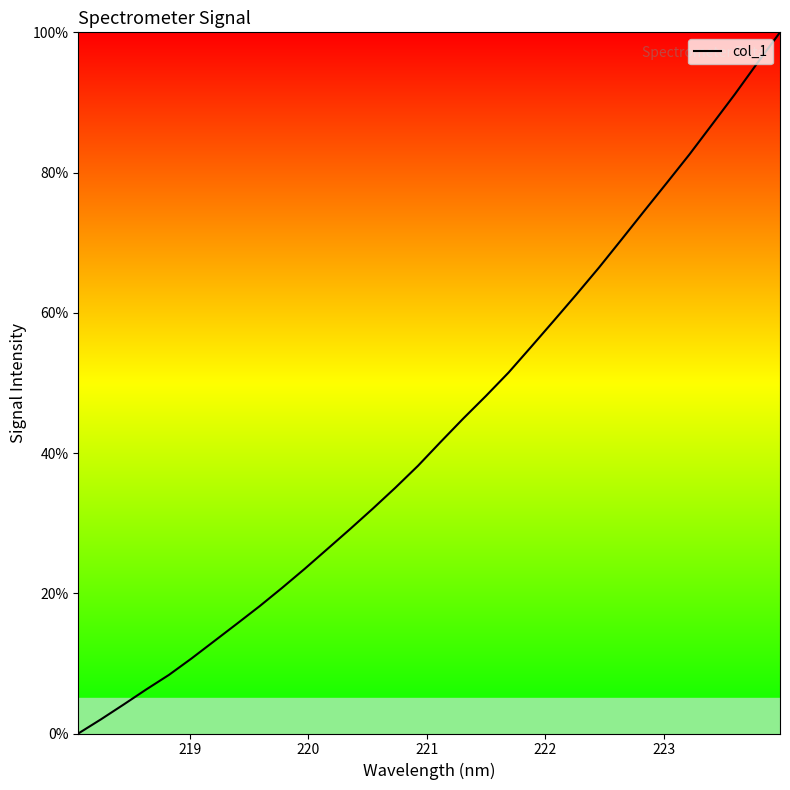

Reading right to left, what are all the values shown in this chart?

100.0	95.6	91.2	86.9	82.6	78.6	74.5	70.5	66.5	62.6	58.9	55.2	51.5	48.1	44.9	41.6	38.2	35.1	32.1	29.2	26.3	23.5	20.8	18.1	15.7	13.2	10.7	8.4	6.3	4.1	2.0	0.0